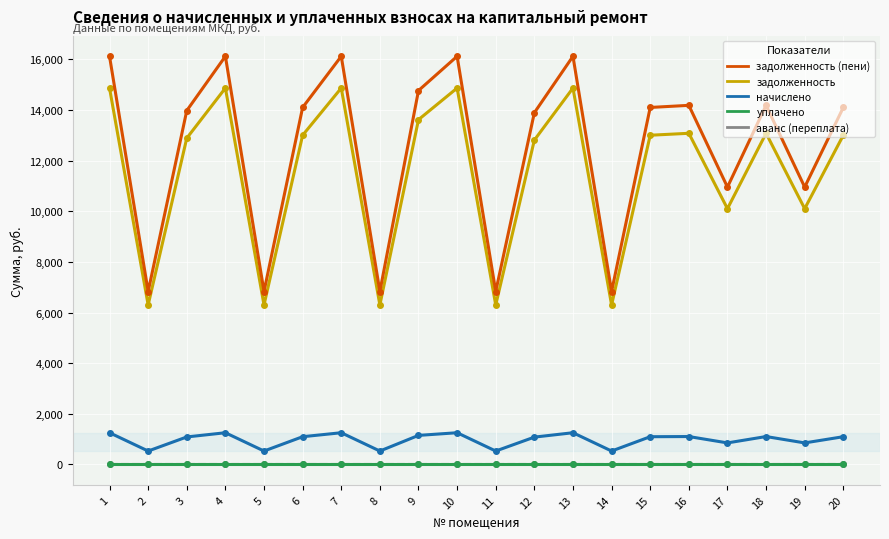

The value of задолженность at 18 is 17469.5. True or false?

False